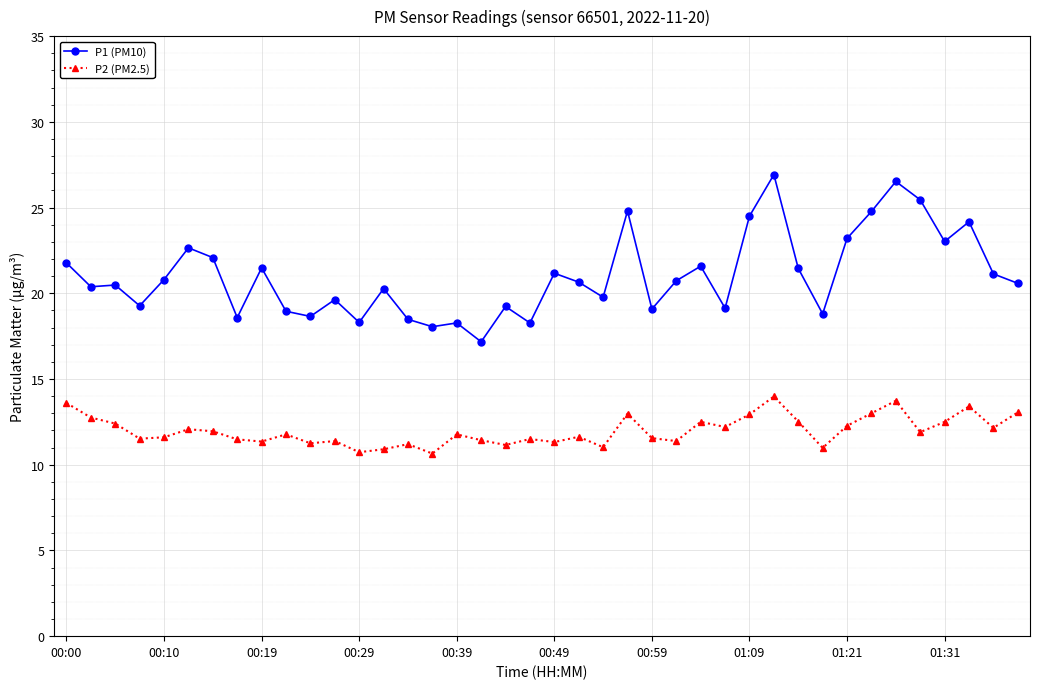

True or false: P2 (PM2.5) has more than 0 points higher than both neighbors.

True